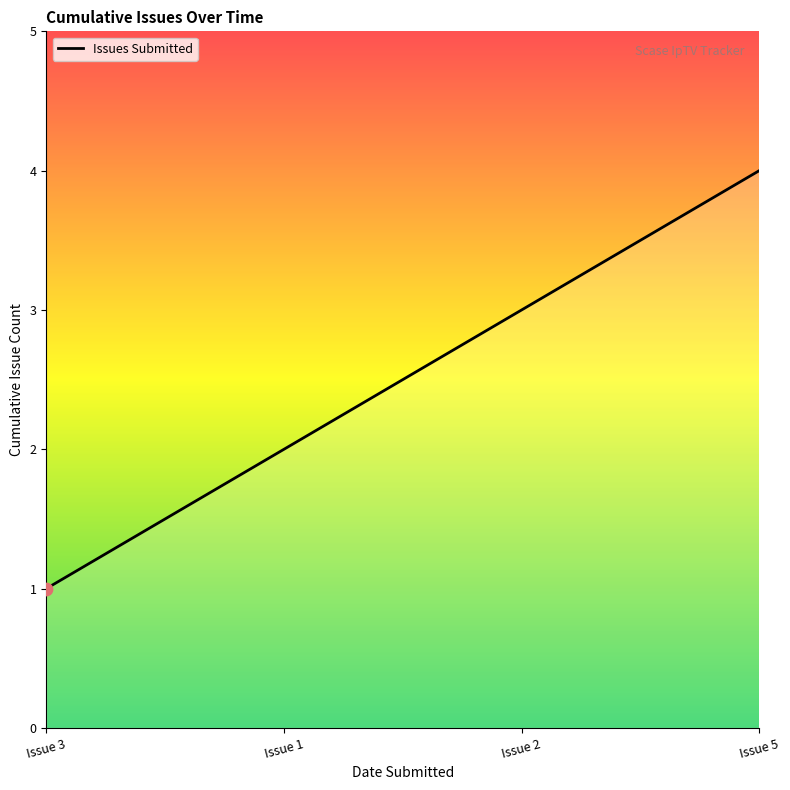

What is the change in value from Issue 3 to Issue 1?

+1